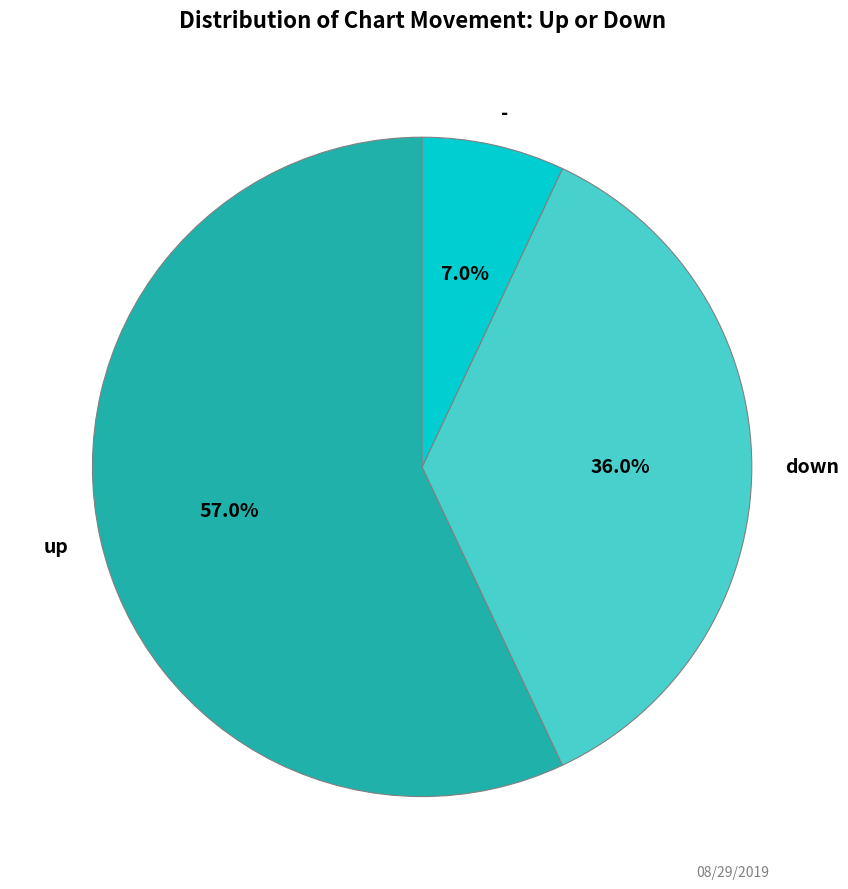

To the nearest percent, what portion does - represent?

7%